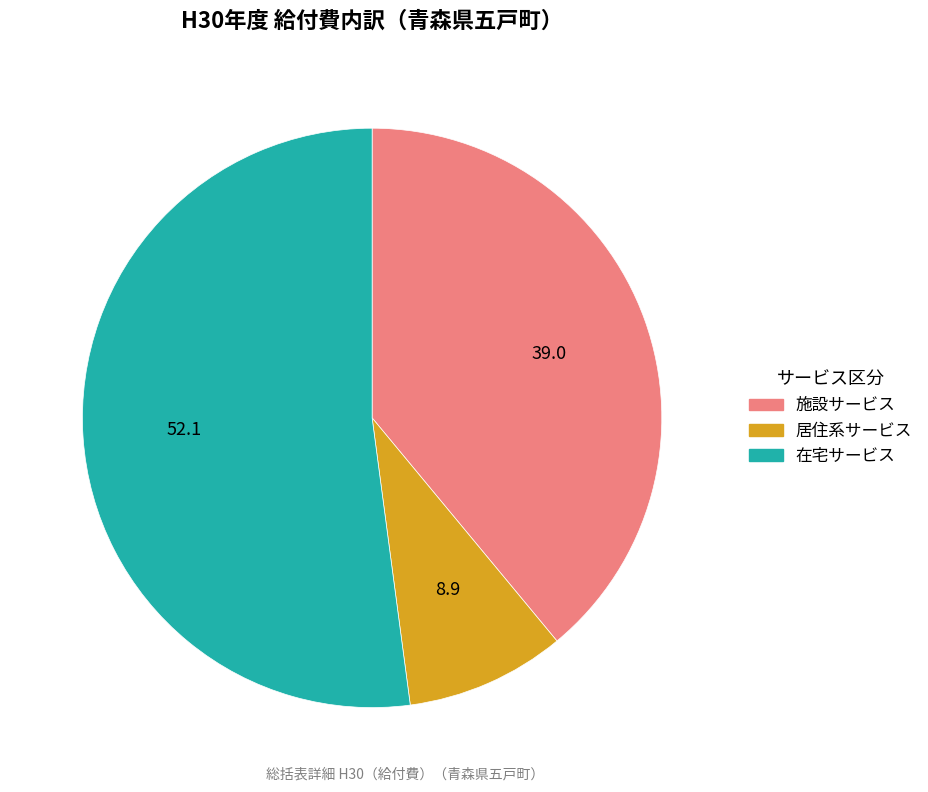

Which category has the biggest portion of the pie?

在宅サービス